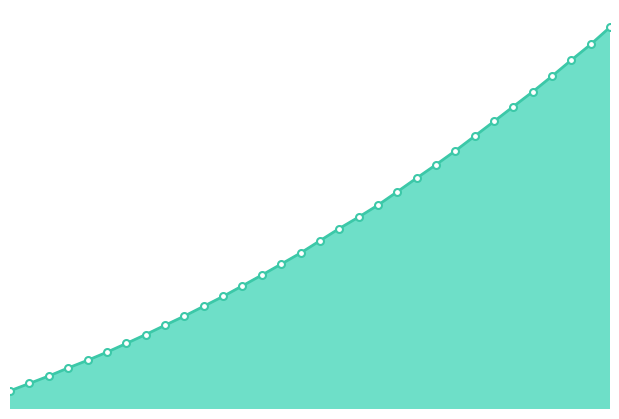

Does the chart display data point markers on the line(s)?

No